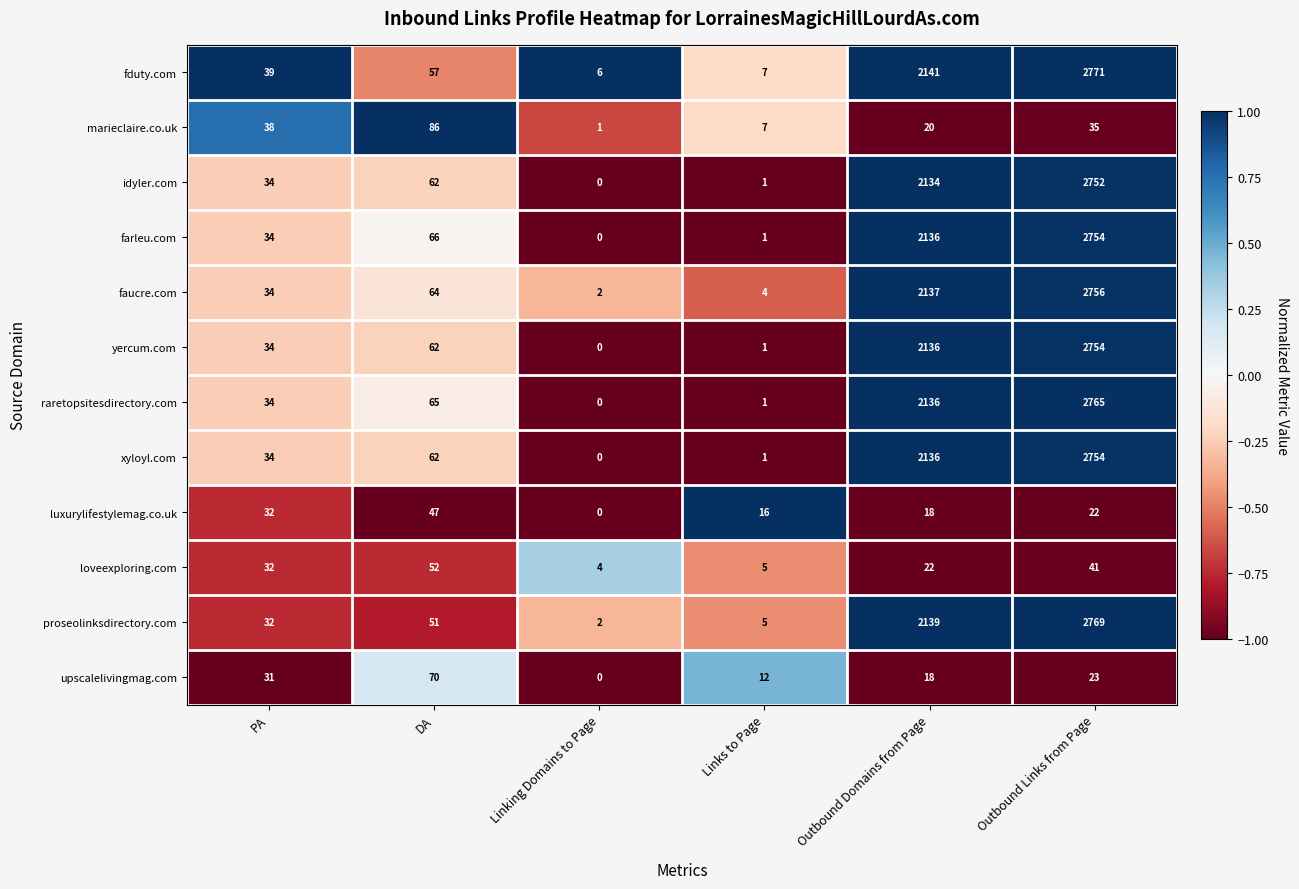

Which series changed the most between Linking Domains to Page and Links to Page?

luxurylifestylemag.co.uk